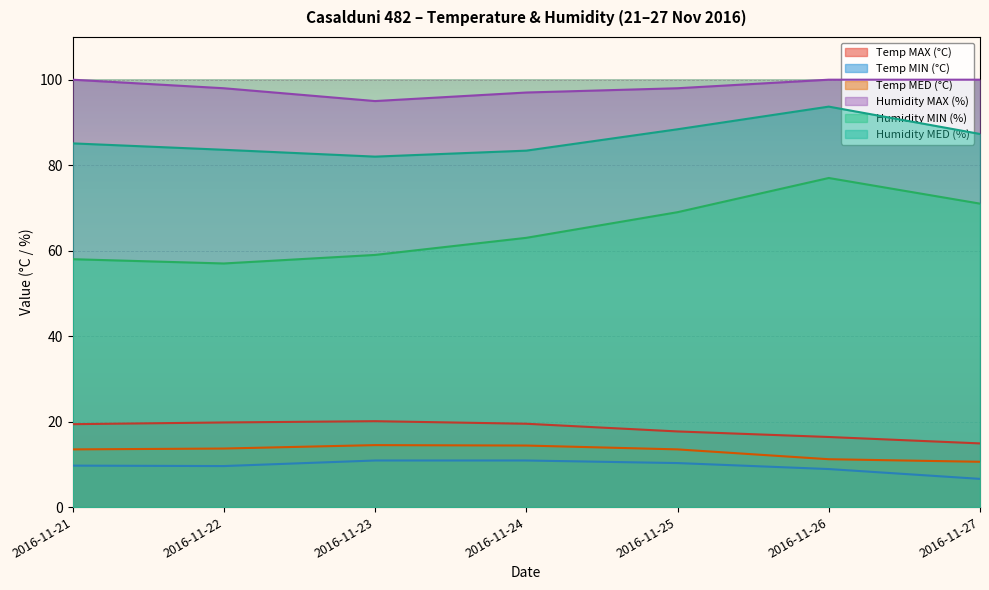

List the series in order of their peak value, lowest first.

Temp MIN (°C), Temp MED (°C), Temp MAX (°C), Humidity MIN (%), Humidity MED (%), Humidity MAX (%)